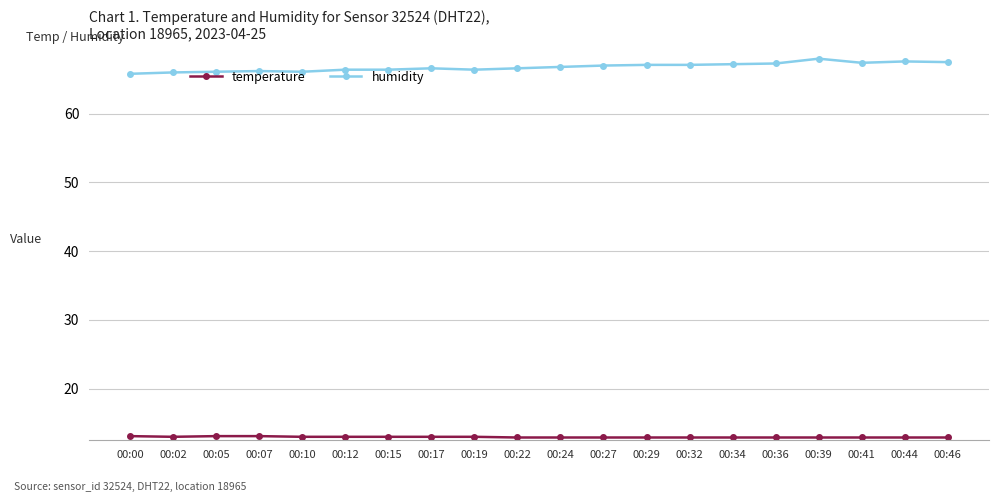

What is the difference between the maximum and minimum values in the humidity series?

2.2